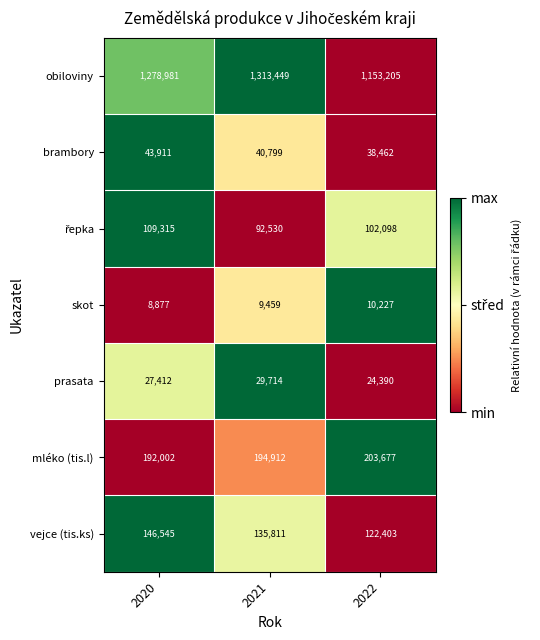

What is the spread (max minus min) of values at 2020?

1270104